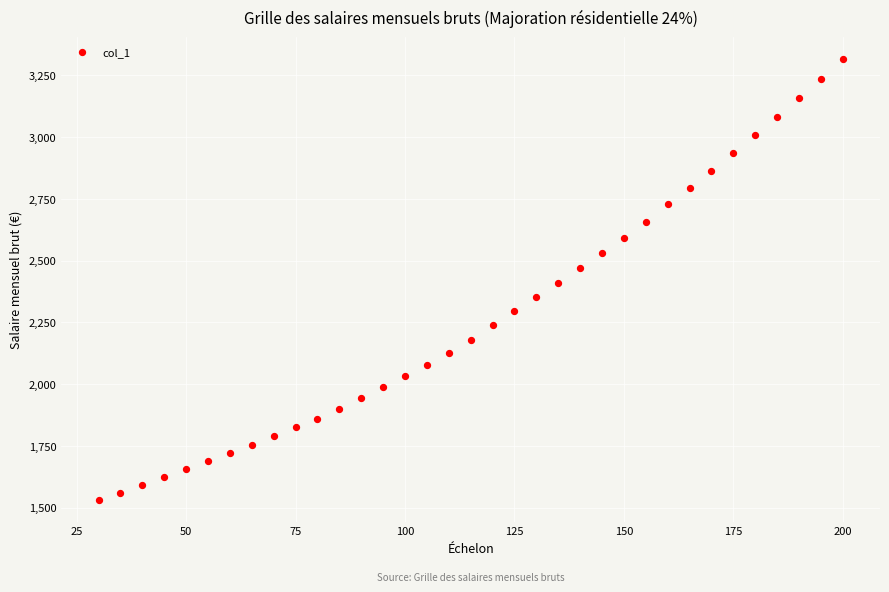

What is the range of X values (max minus min)?

170.0